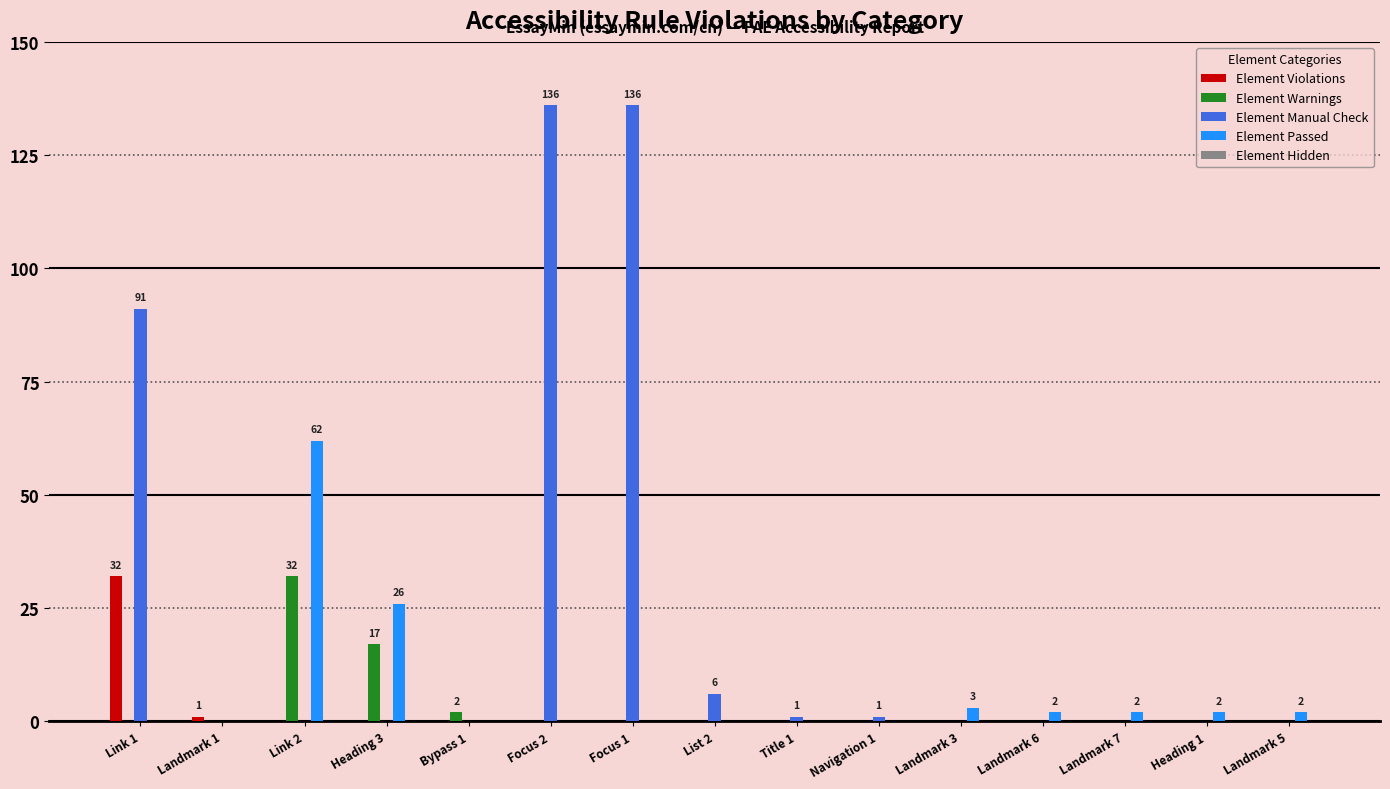

Which series has the largest total across all categories?

Element Manual Check